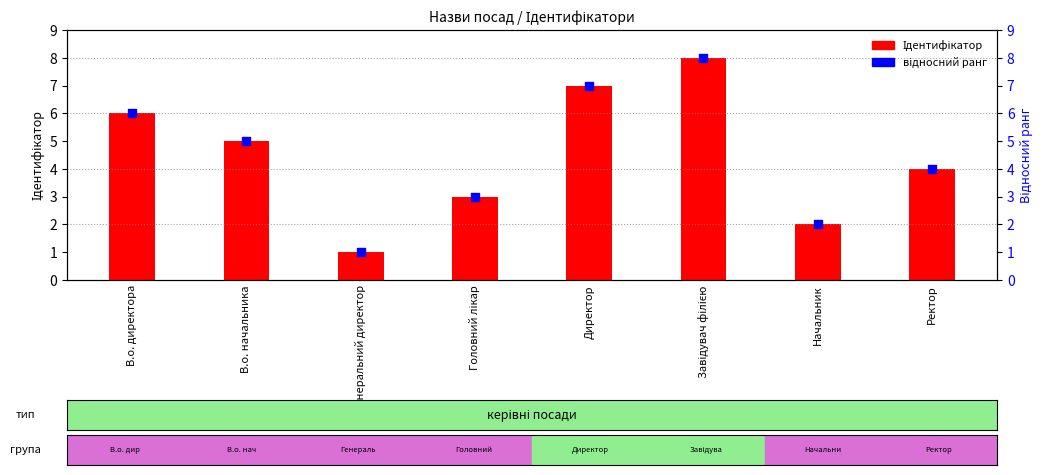

Which series contains the highest Y value?

Ідентифікатор